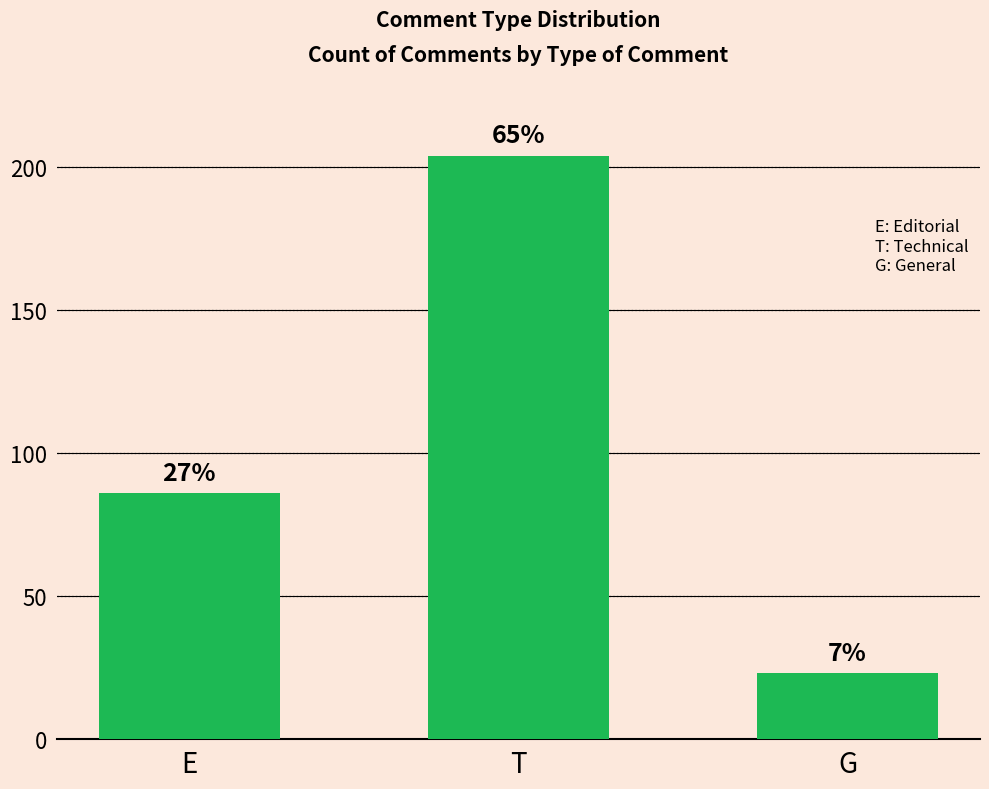

Reading left to right, list all the values displayed in this chart.

86	204	23